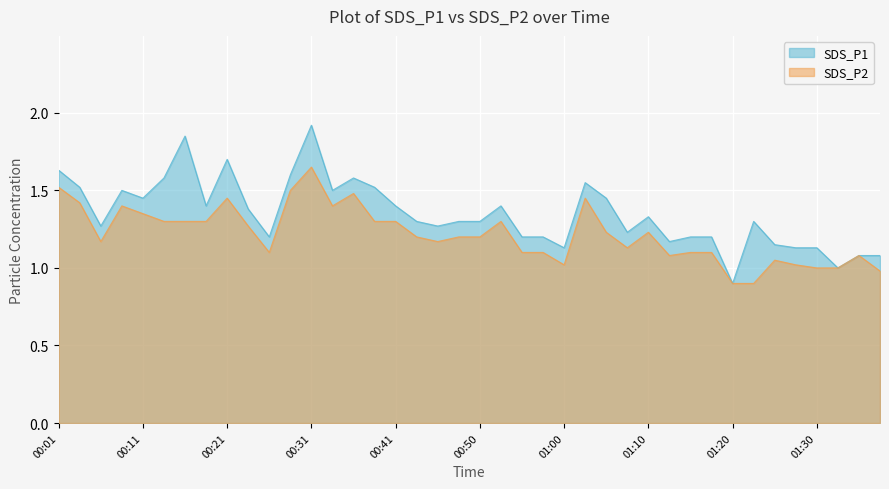

Reading left to right, transcribe all the data shown in this chart.

SDS_P1: 00:01=1.6	00:03=1.5	00:06=1.3	00:08=1.5	00:11=1.4	00:13=1.6	00:16=1.9	00:18=1.4	00:21=1.7	00:23=1.4	00:26=1.2	00:28=1.6	00:31=1.9	00:33=1.5	00:35=1.6	00:38=1.5	00:41=1.4	00:43=1.3	00:45=1.3	00:48=1.3	00:50=1.3	00:53=1.4	00:55=1.2	00:58=1.2	01:00=1.1	01:03=1.6	01:05=1.4	01:08=1.2	01:10=1.3	01:13=1.2	01:15=1.2	01:18=1.2	01:20=0.9	01:22=1.3	01:25=1.1	01:27=1.1	01:30=1.1	01:32=1.0	01:35=1.1	01:37=1.1
SDS_P2: 00:01=1.5	00:03=1.4	00:06=1.2	00:08=1.4	00:11=1.4	00:13=1.3	00:16=1.3	00:18=1.3	00:21=1.4	00:23=1.3	00:26=1.1	00:28=1.5	00:31=1.6	00:33=1.4	00:35=1.5	00:38=1.3	00:41=1.3	00:43=1.2	00:45=1.2	00:48=1.2	00:50=1.2	00:53=1.3	00:55=1.1	00:58=1.1	01:00=1.0	01:03=1.4	01:05=1.2	01:08=1.1	01:10=1.2	01:13=1.1	01:15=1.1	01:18=1.1	01:20=0.9	01:22=0.9	01:25=1.1	01:27=1.0	01:30=1.0	01:32=1.0	01:35=1.1	01:37=1.0